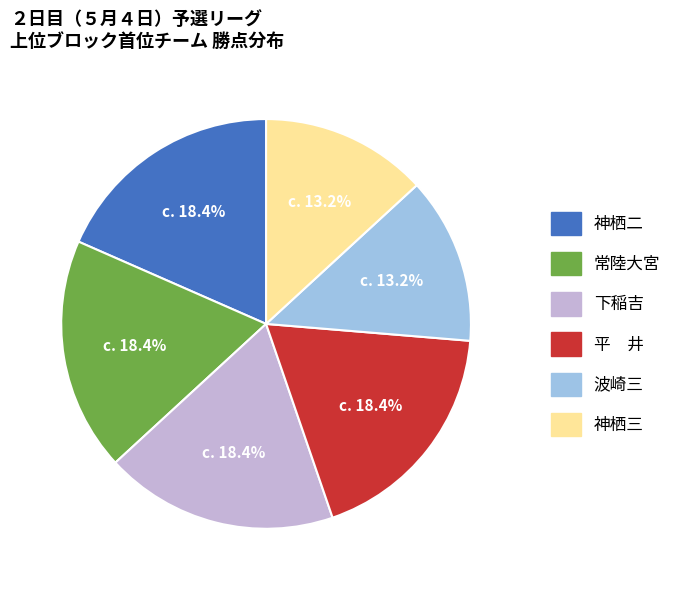

How many segments does this pie chart have?

6